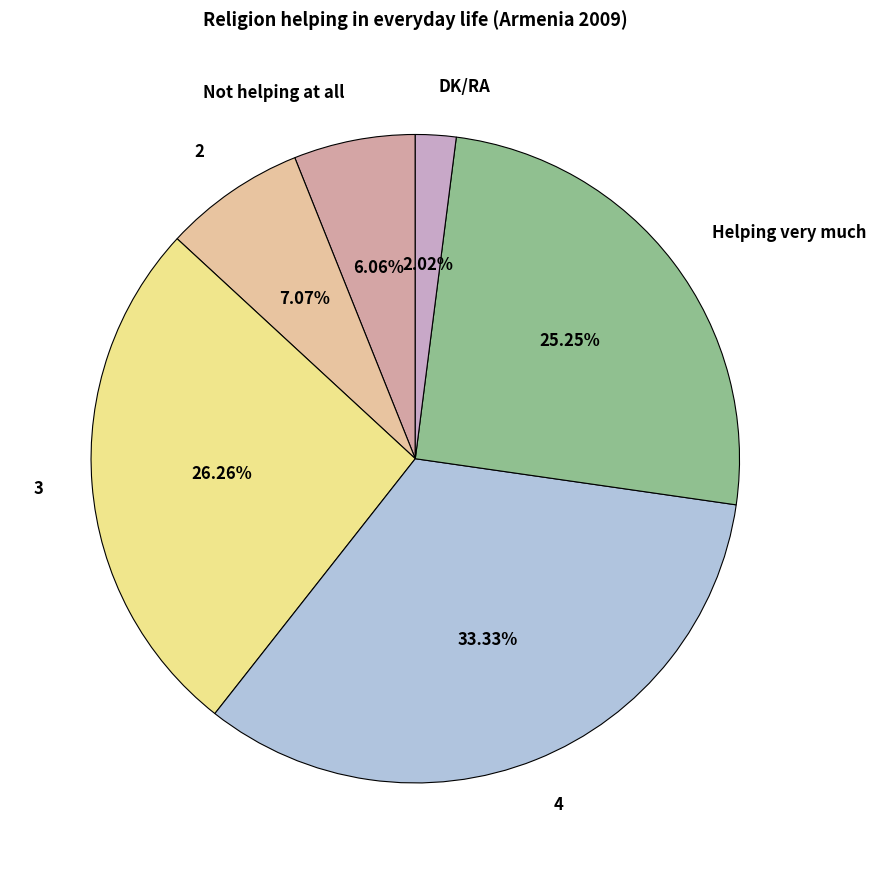

Rank the categories by value from lowest to highest.

DK/RA, Not helping at all, 2, Helping very much, 3, 4